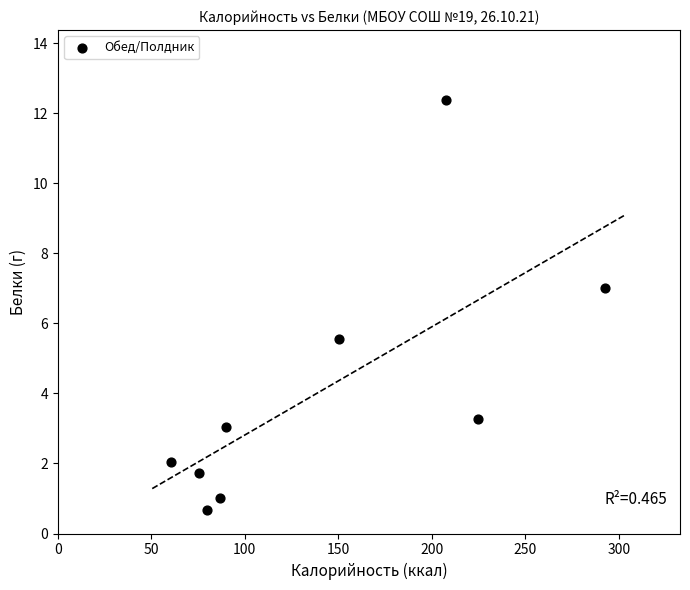

What Y value in the scatter plot is closest to 6?

5.5